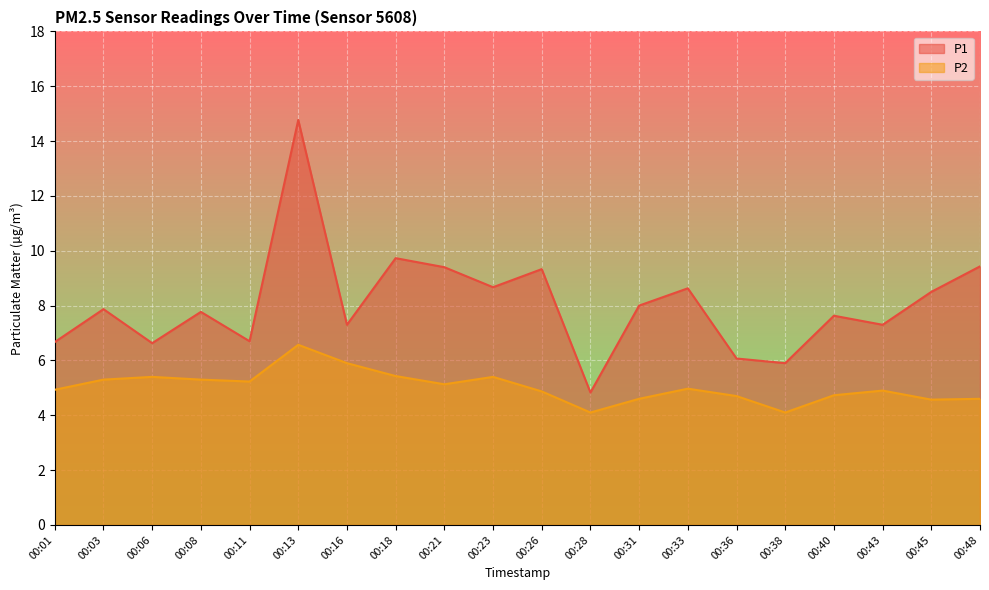

Rank the series at 00:11 from lowest to highest value.

P2, P1